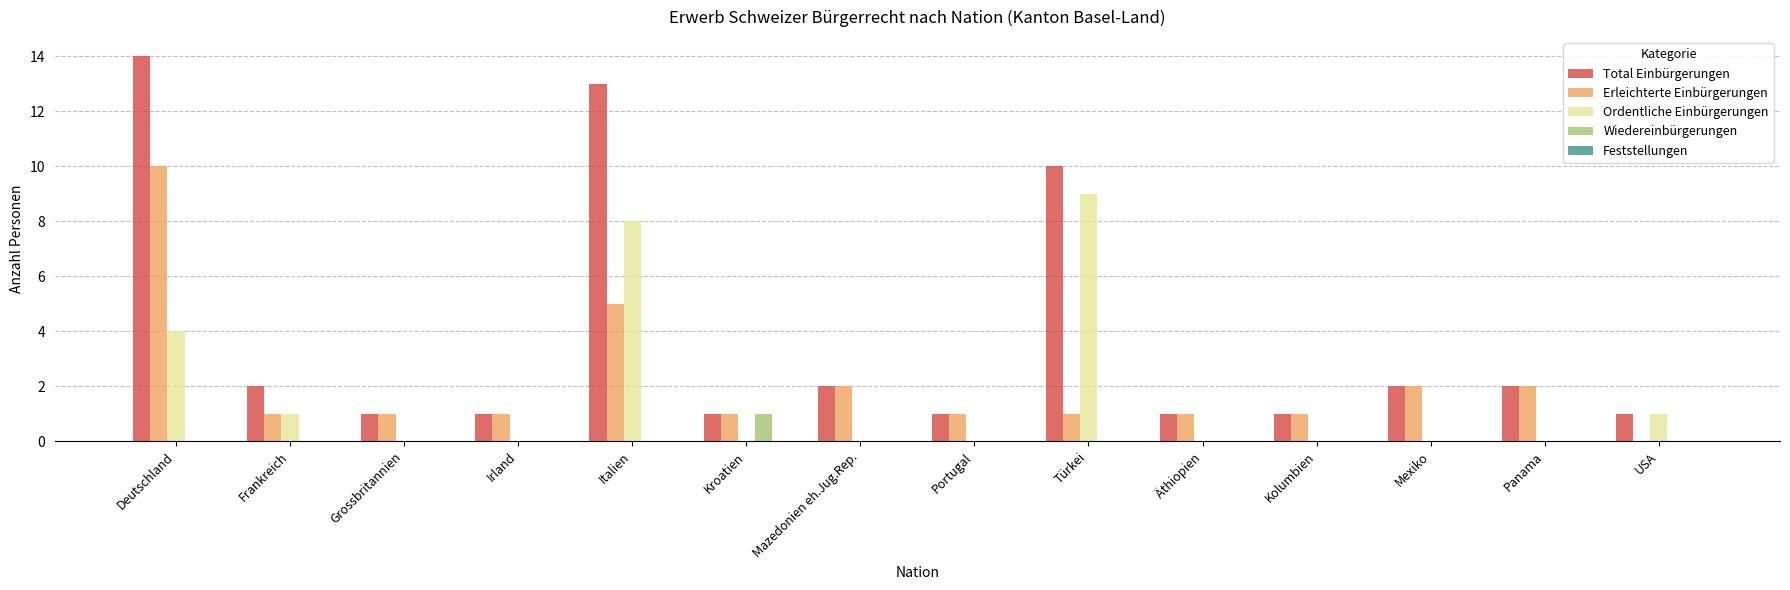

True or false: Wiedereinbürgerungen has a value of 0 at Mexiko.

True